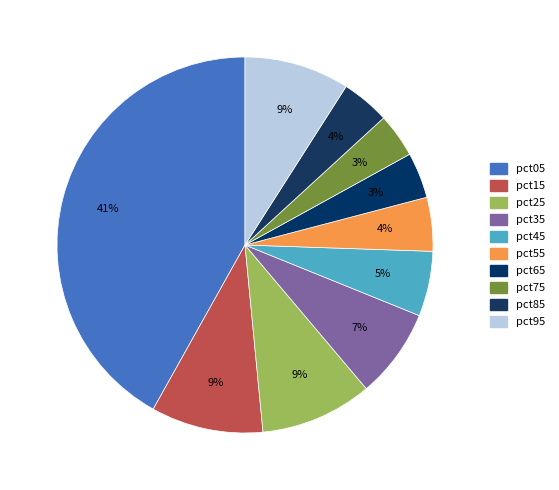

Is it true that pct95 is 19% of the pie?

False